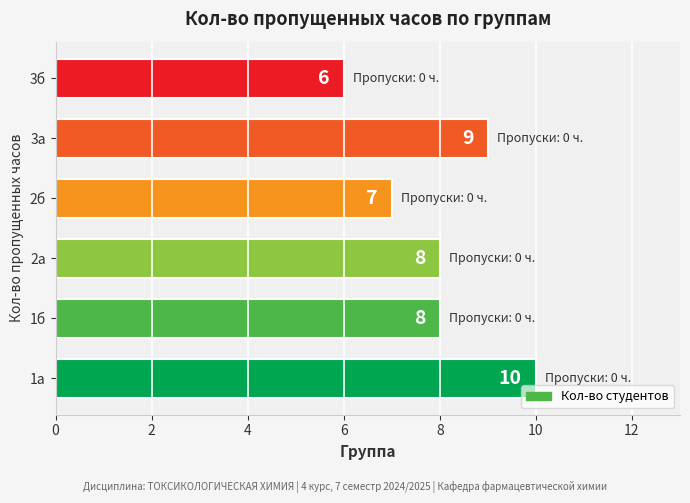

Between 3б and 3а, which is larger?

3а